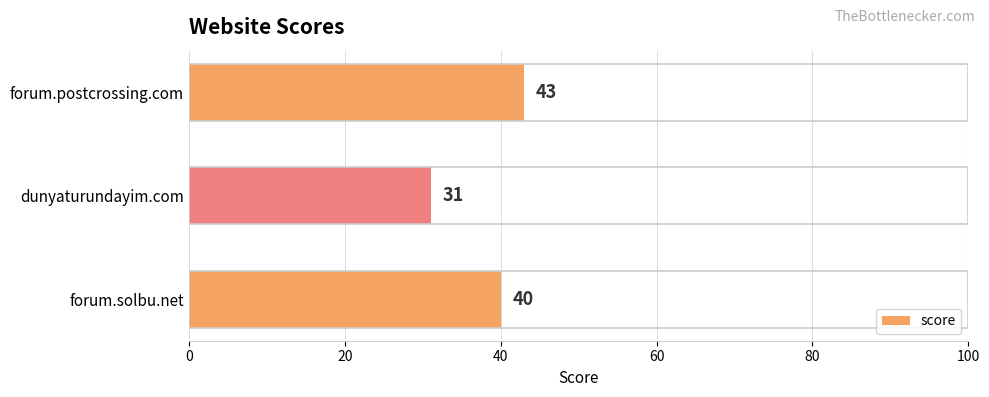

Are the bars grouped side by side (vs. stacked)?

No